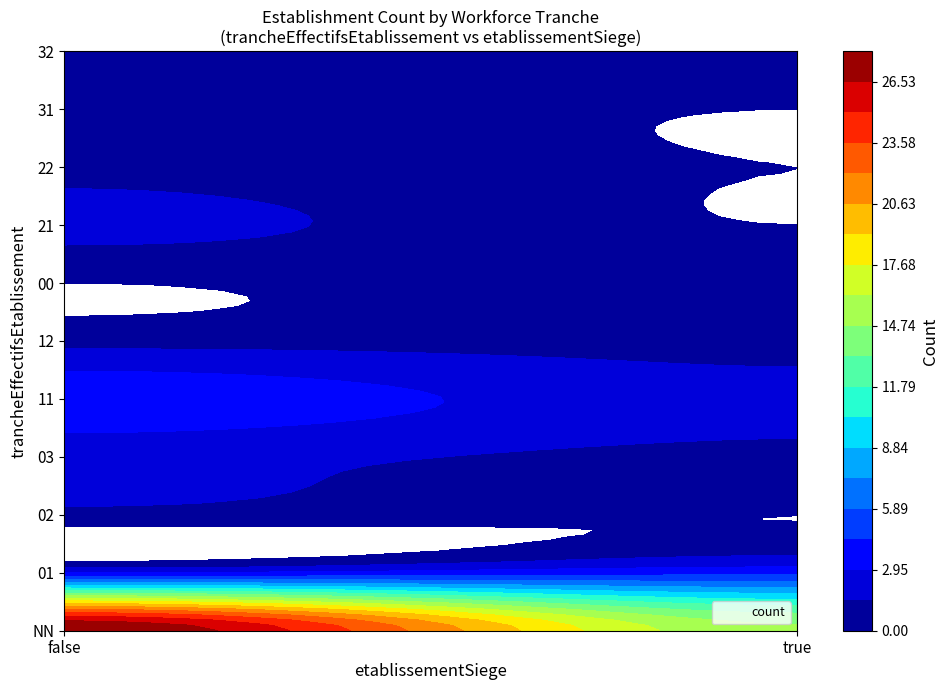

At which category is the sum across all series the highest?

false